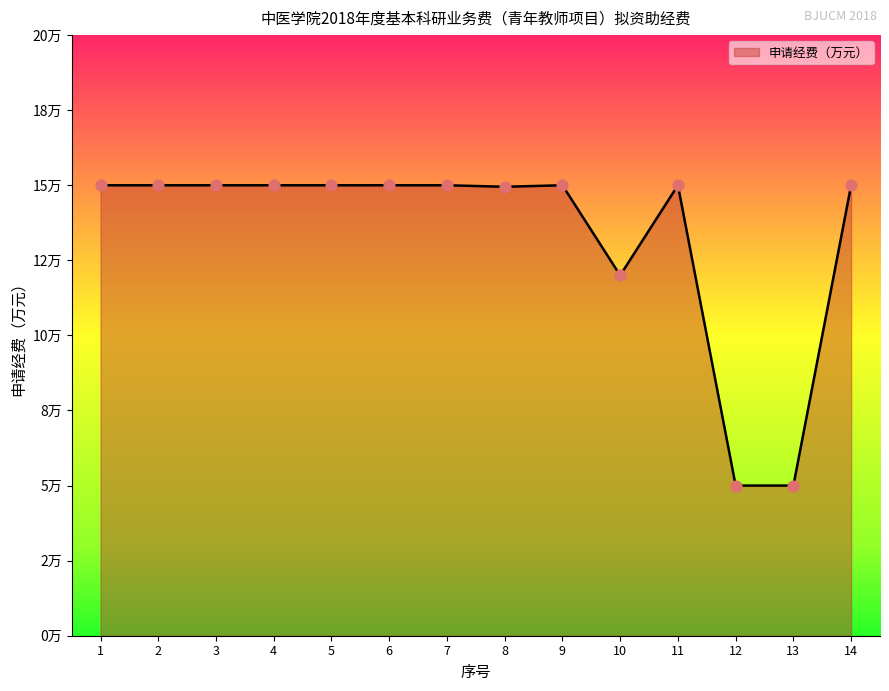

Which has a higher value, 14 or 5?

14